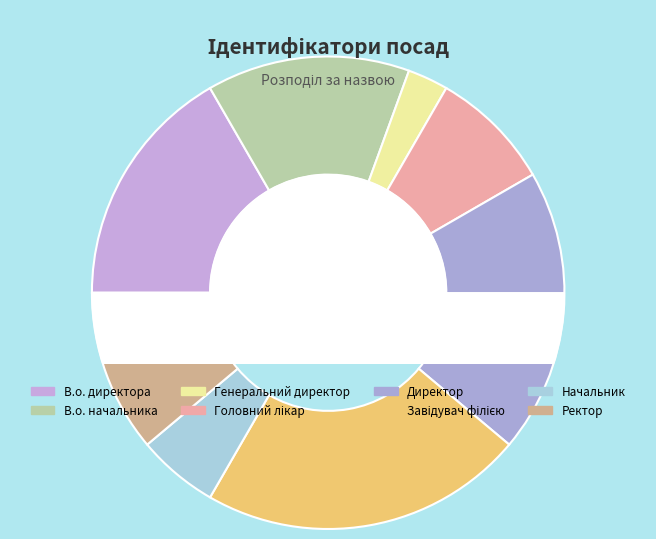

To the nearest percent, what is the difference between the Генеральний директор and Директор slice percentages?

17%